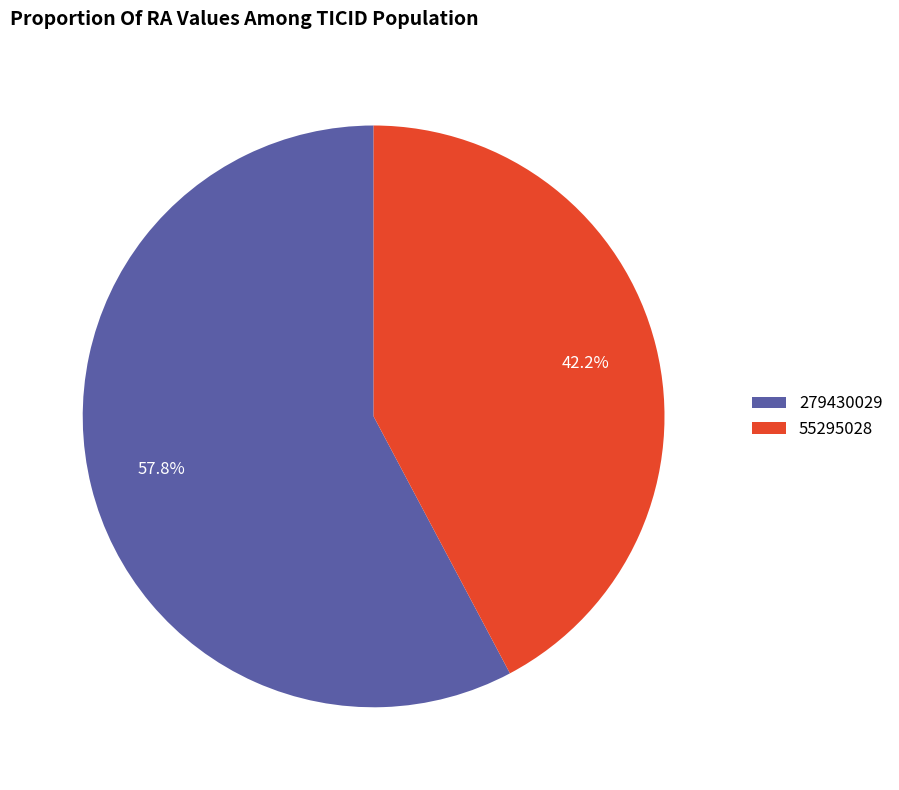

To the nearest percent, what percentage of the pie is 55295028?

42%